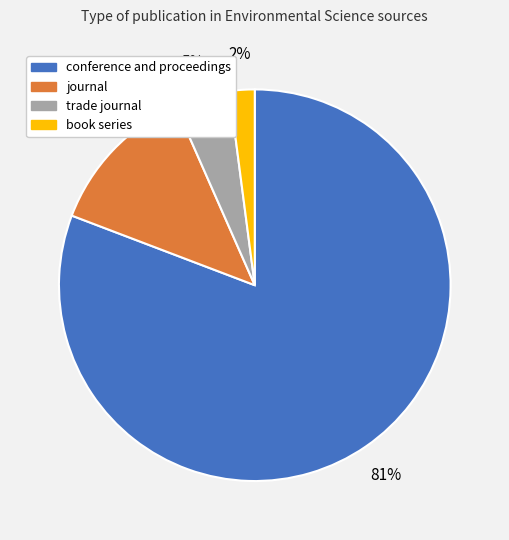

Combined, do book series and conference and proceedings account for over 50%?

Yes